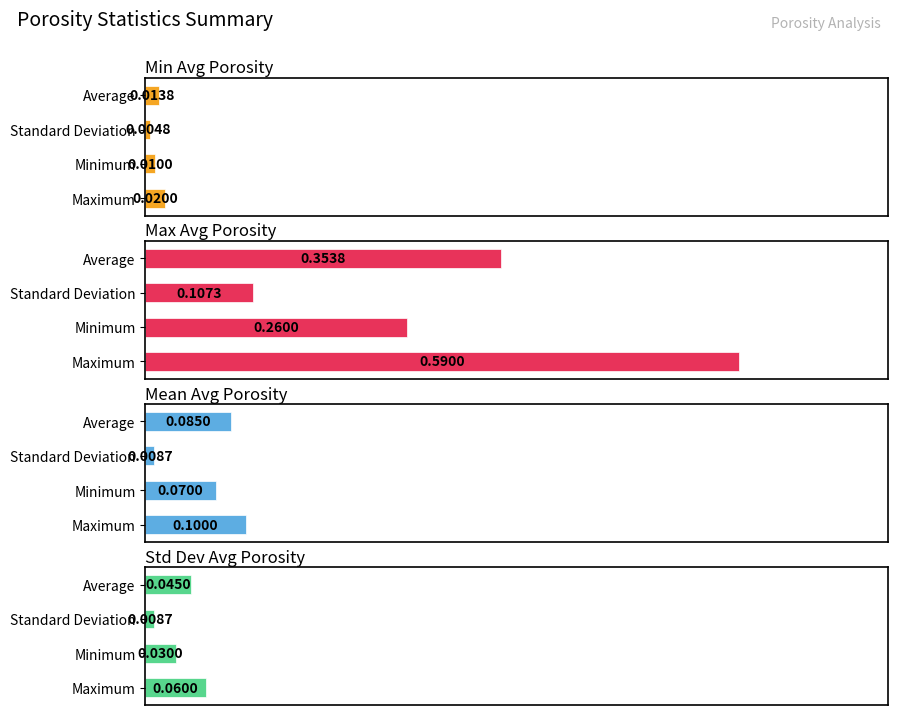

What are all the series names shown in the legend?

Min Avg Porosity, Max Avg Porosity, Mean Avg Porosity, Std Dev Avg Porosity